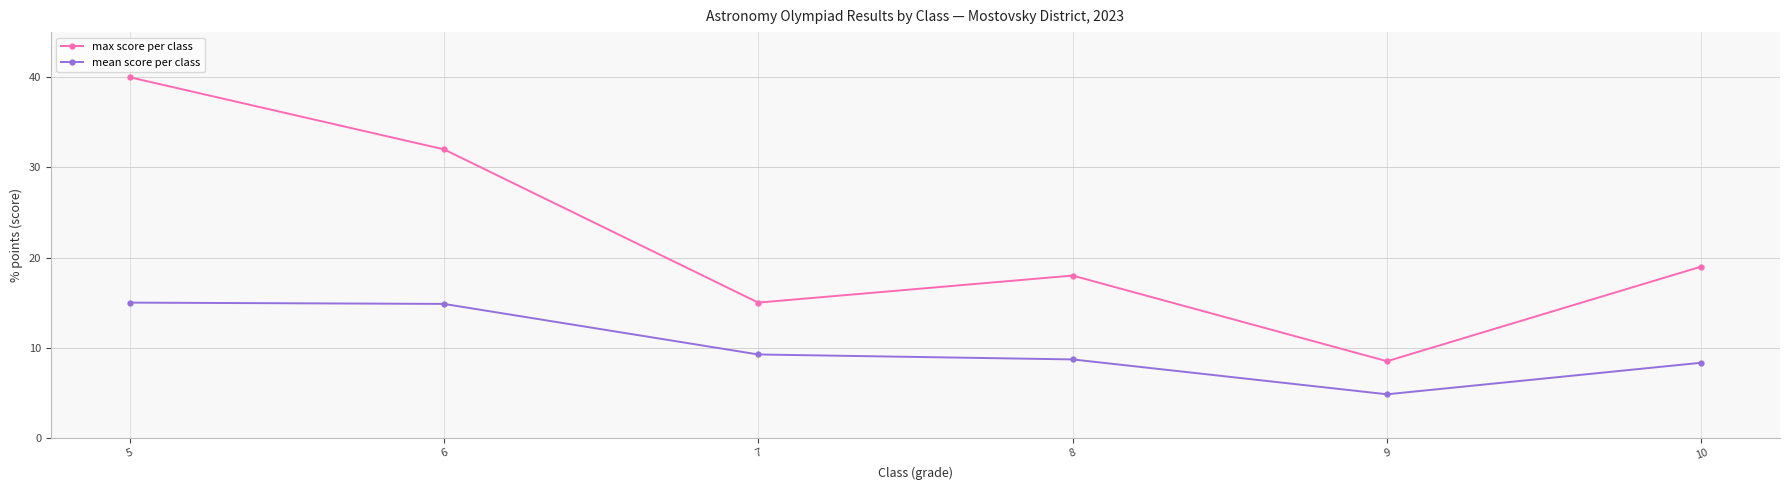

Which series has the widest spread of values?

max score per class